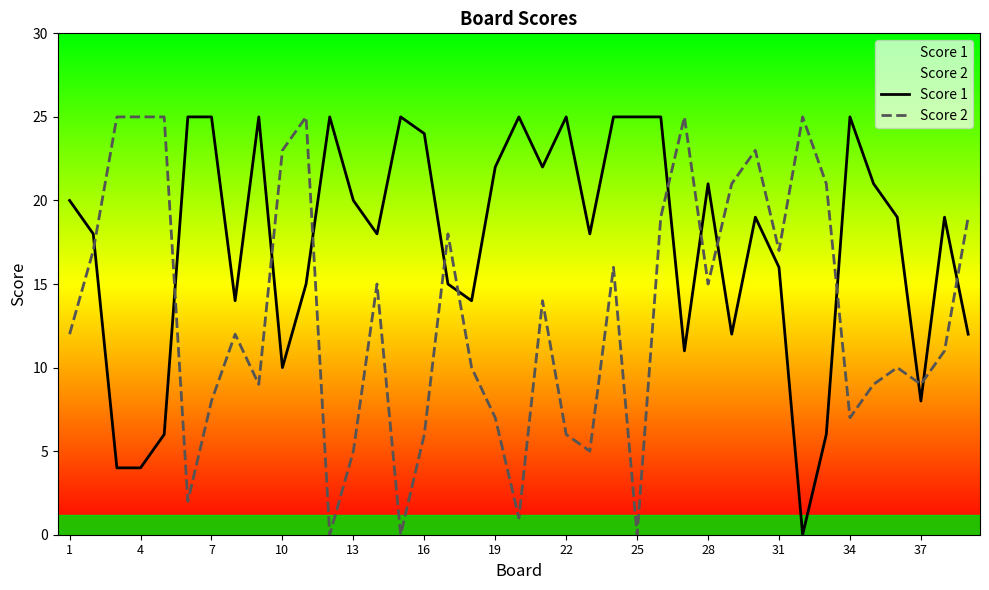

How many interior local peaks does the Score 2 series have?

10